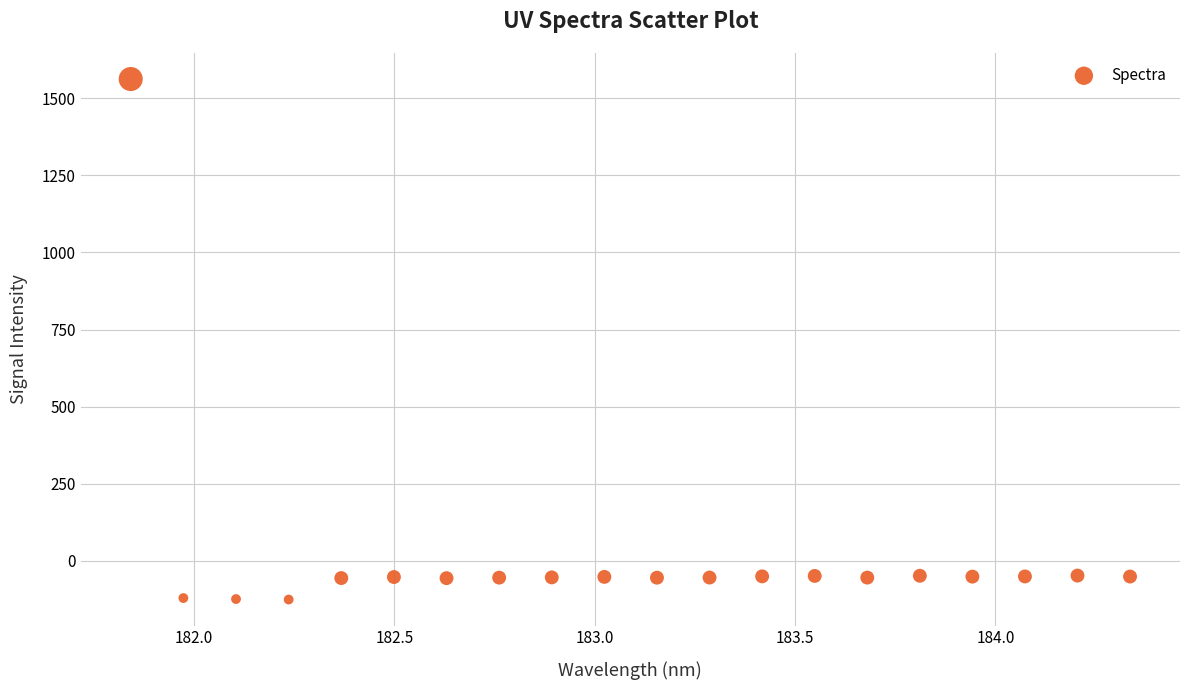

What is the range of Y values (max minus min)?

1686.8